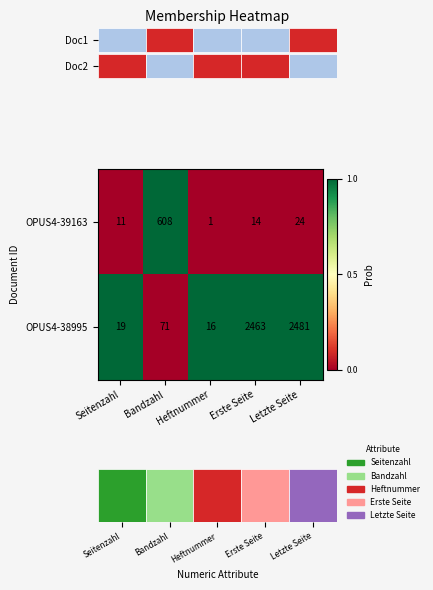

At which label is OPUS4-39163 closest to 304?

Letzte Seite